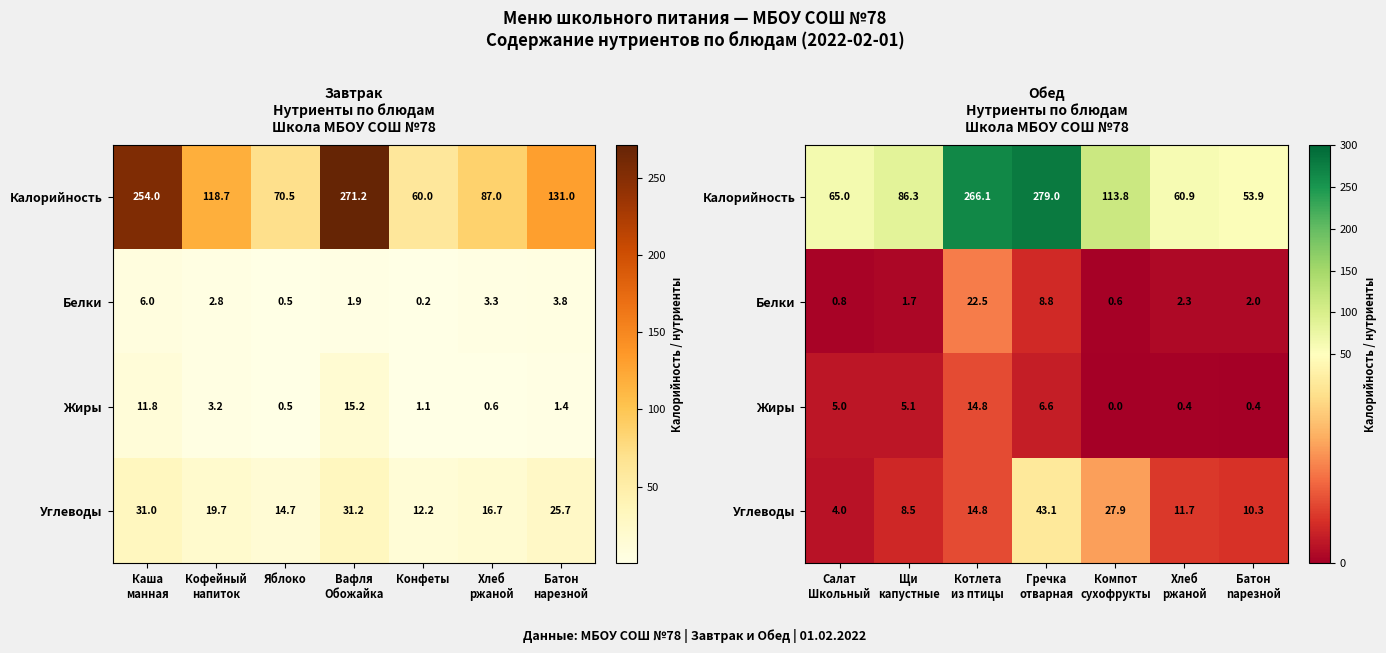

Count the number of data series in this chart.

4